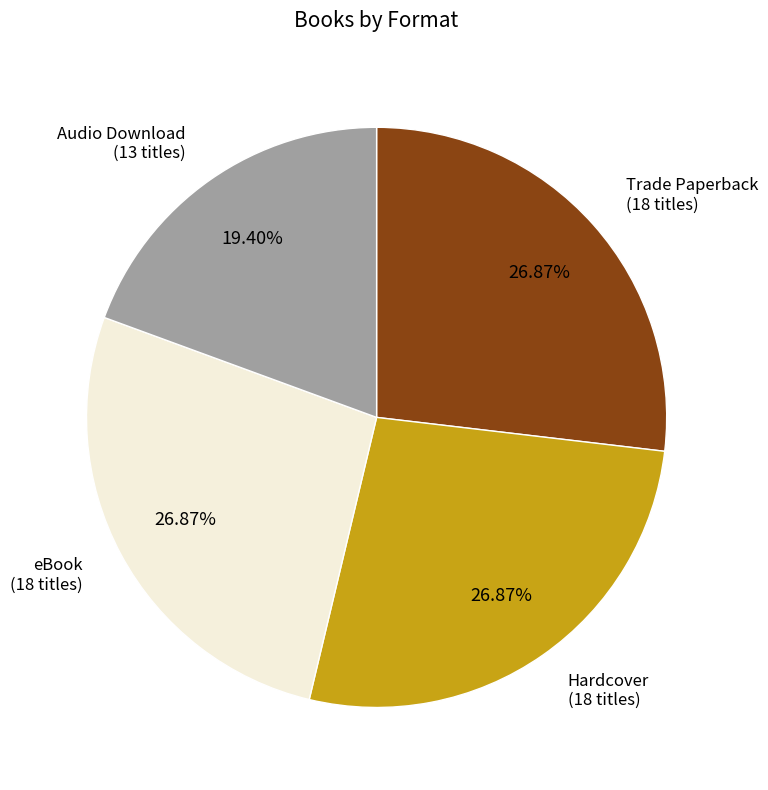

Does any single category account for the majority?

No